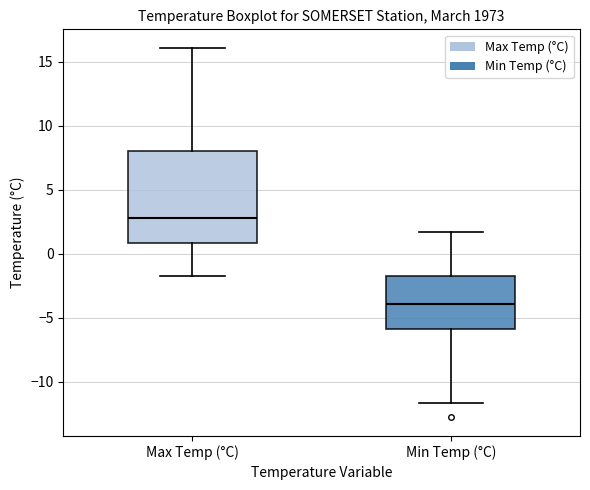

Reading left to right, transcribe this box plot: for each box, give where its median line is, the range the box spans, and where its two whiskers end, as read against the y-axis. The values are not printed on the chart, so give them approximately, as read against the axis.

Max Temp (°C): median 3.0, box 1.0 to 8.0, whiskers -1.5 to 16.0
Min Temp (°C): median -4.0, box -6.0 to -1.5, whiskers -11.5 to 1.5